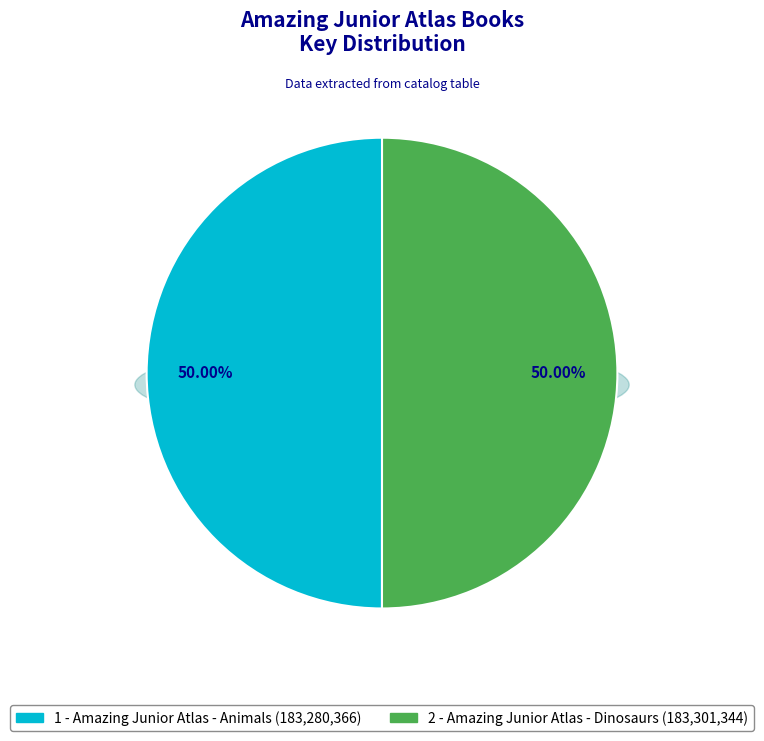

What percentage is NOT represented by 2 - Amazing Junior Atlas - Dinosaurs?

50.0%